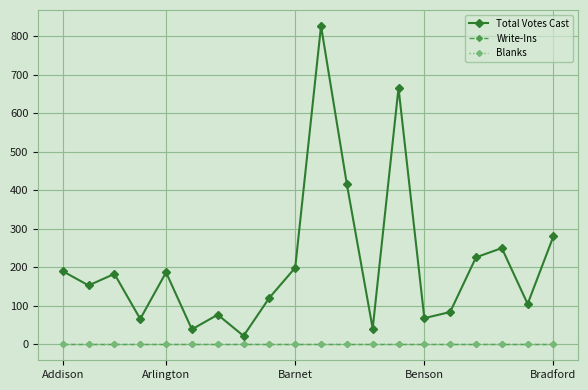

Is this an area chart (filled region under the line)?

No